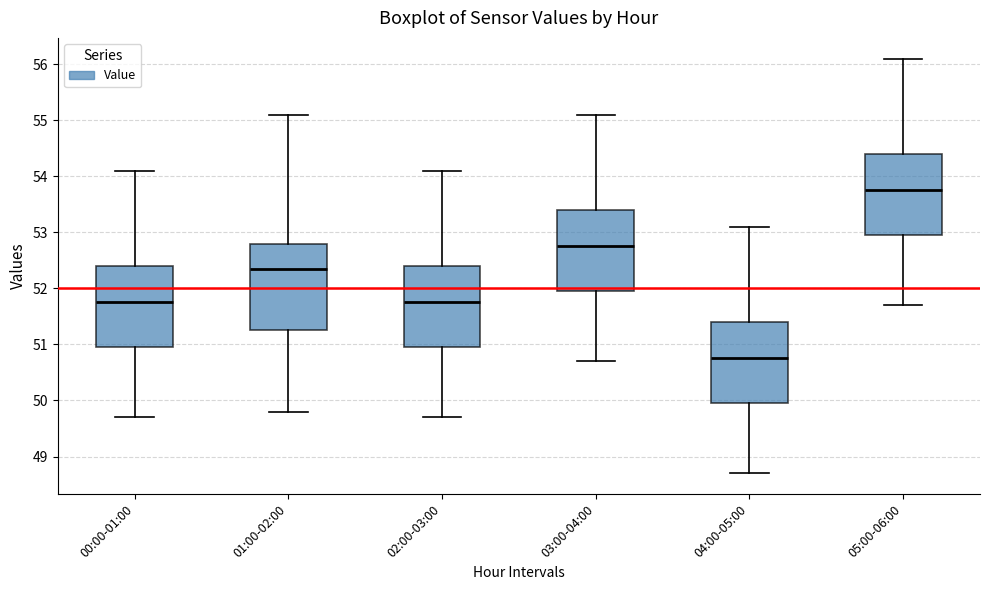

Reading left to right, read every box against the y-axis: the position of its median line, the range the box covers, and the ends of its whiskers. The values are not printed on the chart, so give them approximately, as read against the axis.

00:00-01:00: median 51.8, box 51.0 to 52.4, whiskers 49.7 to 54.1
01:00-02:00: median 52.4, box 51.3 to 52.8, whiskers 49.8 to 55.1
02:00-03:00: median 51.8, box 51.0 to 52.4, whiskers 49.7 to 54.1
03:00-04:00: median 52.8, box 52.0 to 53.4, whiskers 50.7 to 55.1
04:00-05:00: median 50.8, box 50.0 to 51.4, whiskers 48.7 to 53.1
05:00-06:00: median 53.8, box 53.0 to 54.4, whiskers 51.7 to 56.1